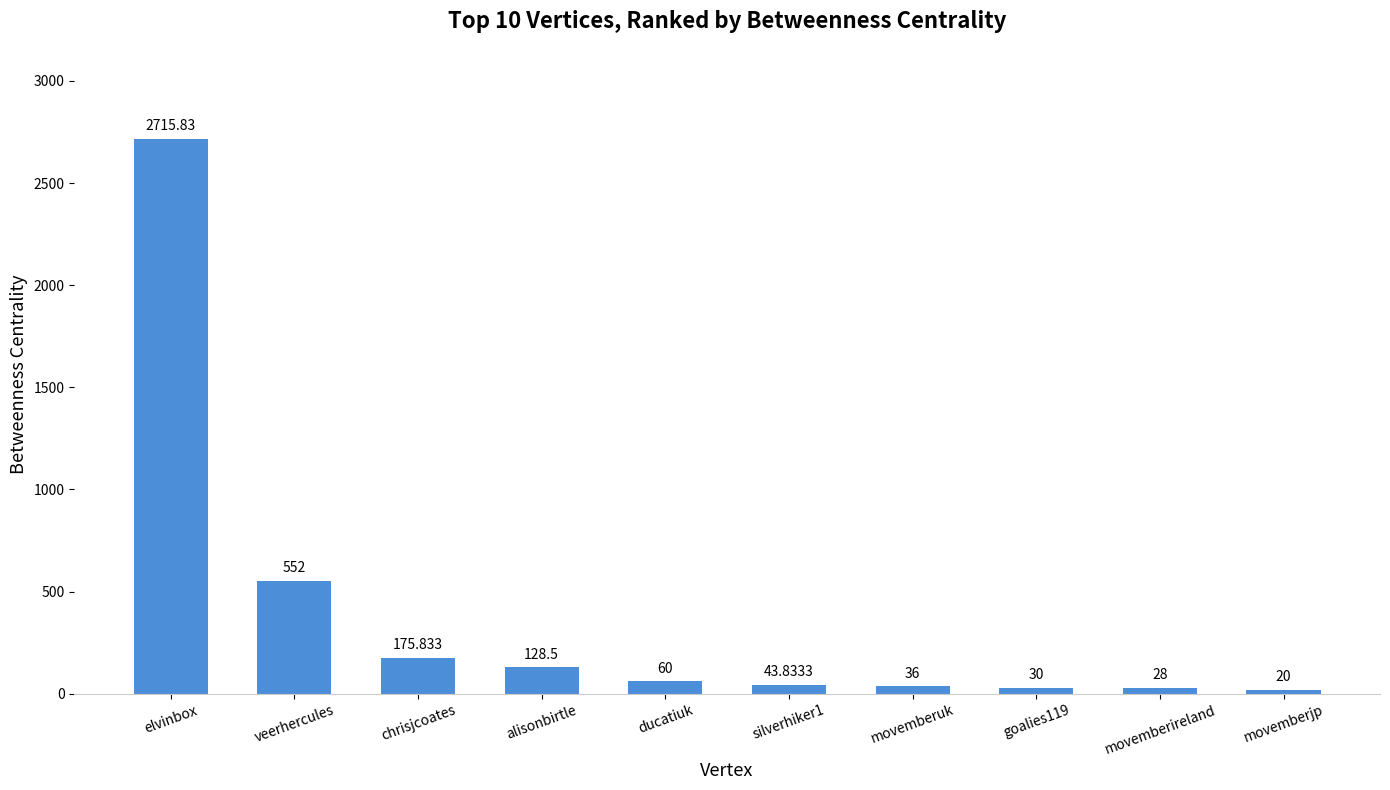

Between movemberuk and goalies119, which is larger?

movemberuk